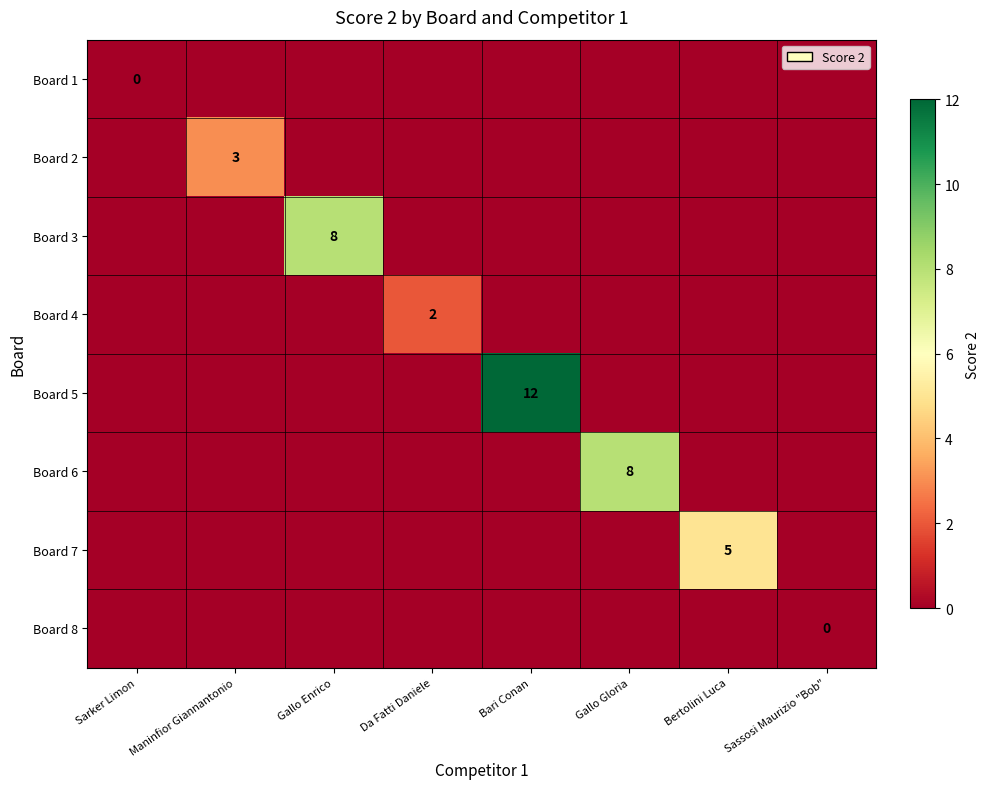

How many data points in Board 5 are above -1?

1